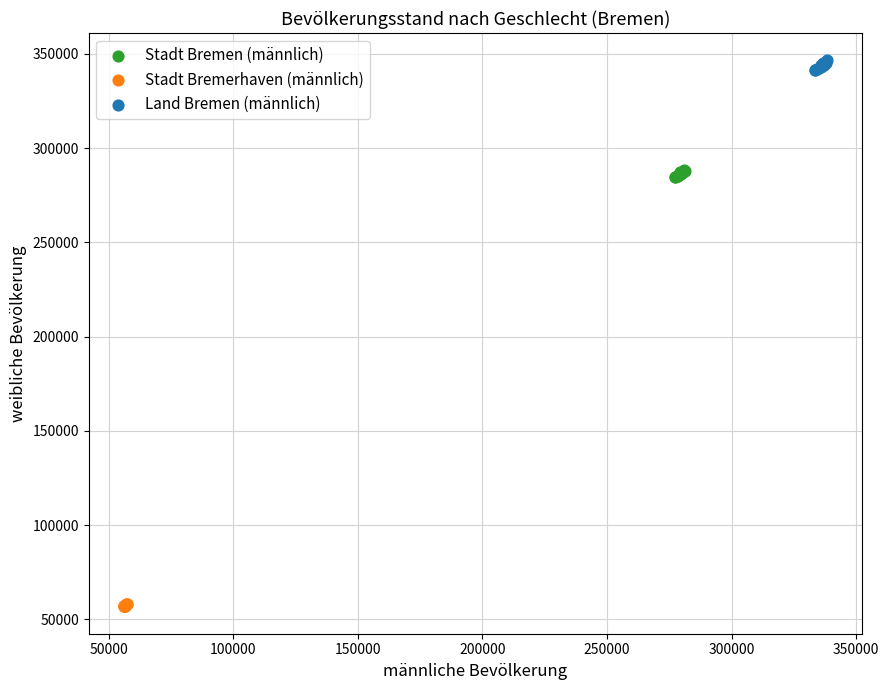

Which series reaches the maximum Y coordinate?

Land Bremen (männlich)